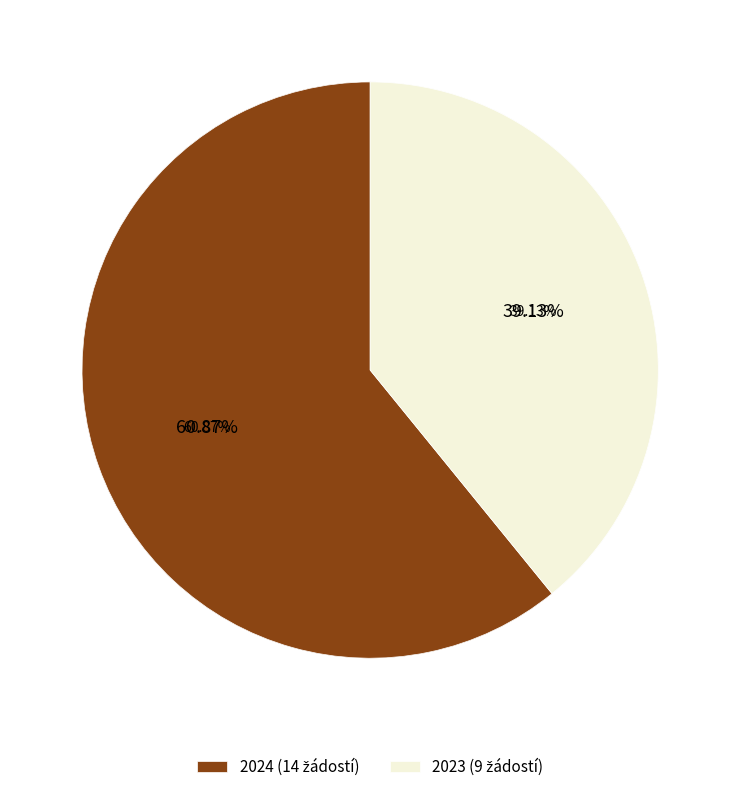

To the nearest percent, what is the combined percentage of 2024 (14 žádostí) and 2023 (9 žádostí)?

100%